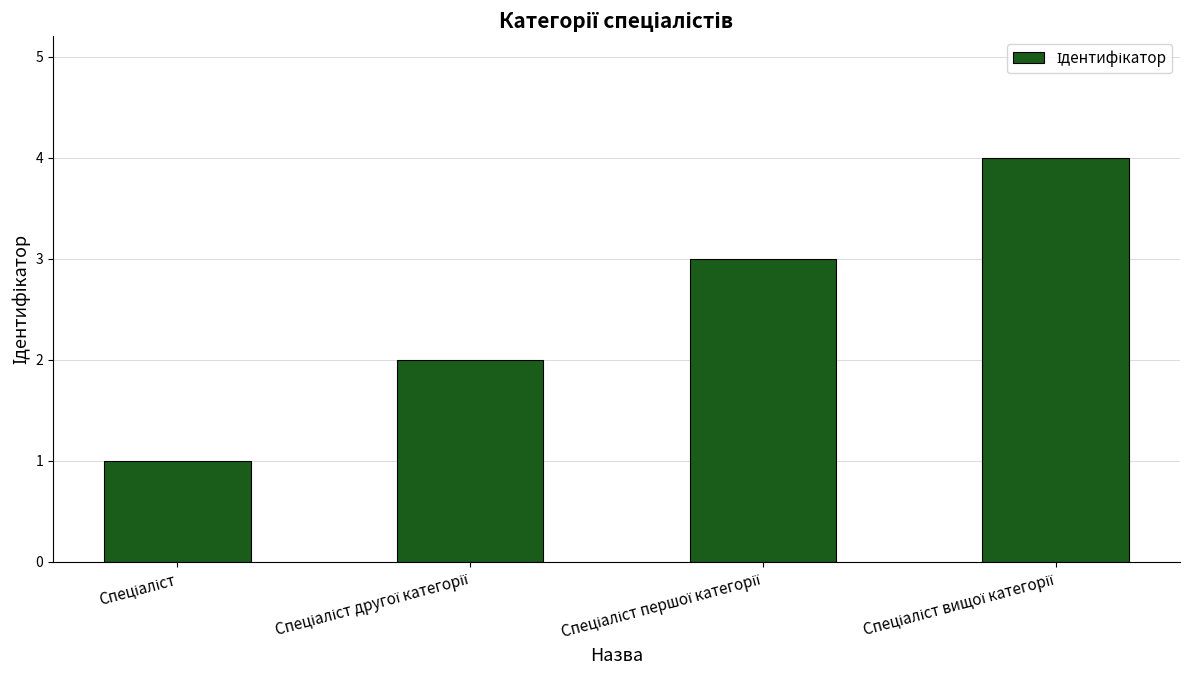

Count the number of data series in this chart.

1